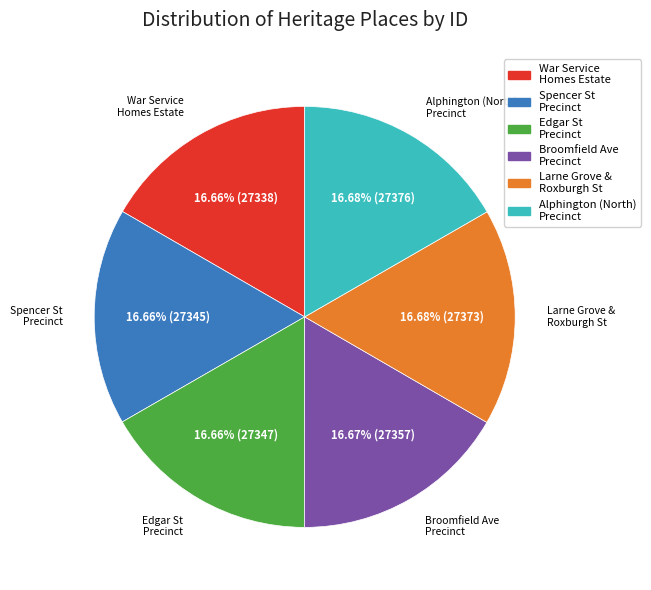

Is there a majority slice in this chart?

No